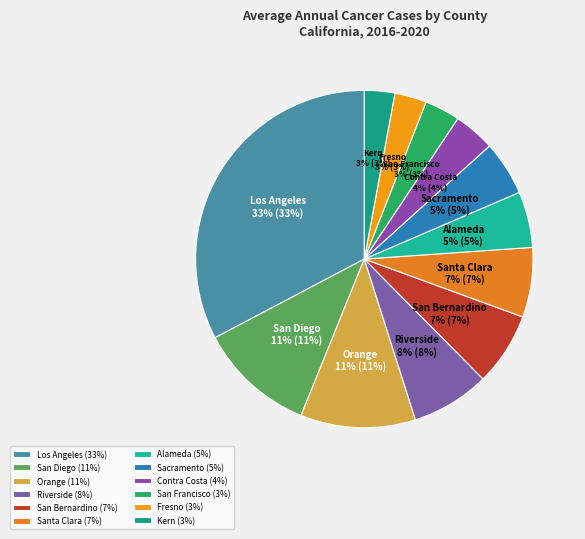

Approximately how many times larger is the value at San Bernardino compared to Contra Costa?

1.8